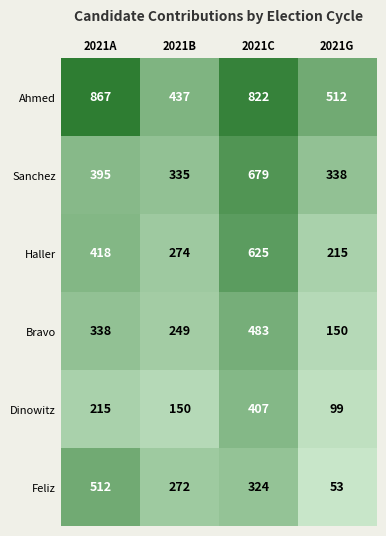

Is it true that Haller equals 215 at 2021G?

True